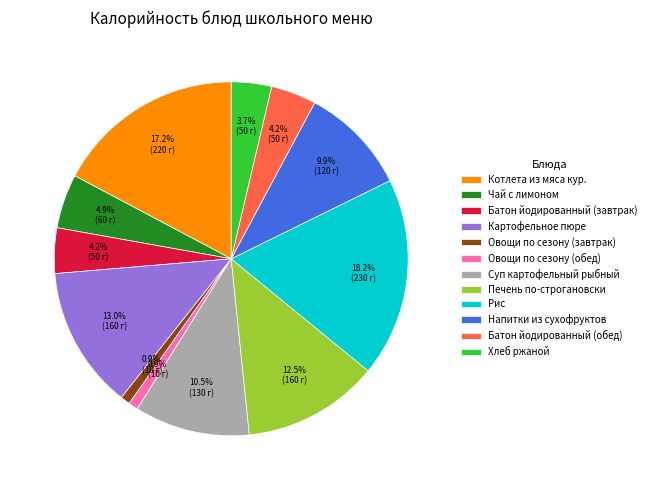

Between Овощи по сезону (обед) and Хлеб ржаной, which is larger?

Хлеб ржаной